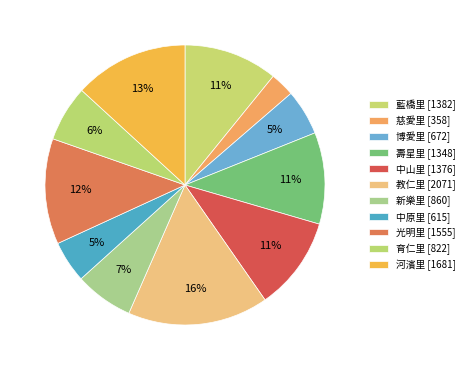

What is the smallest slice in the pie chart?

慈愛里